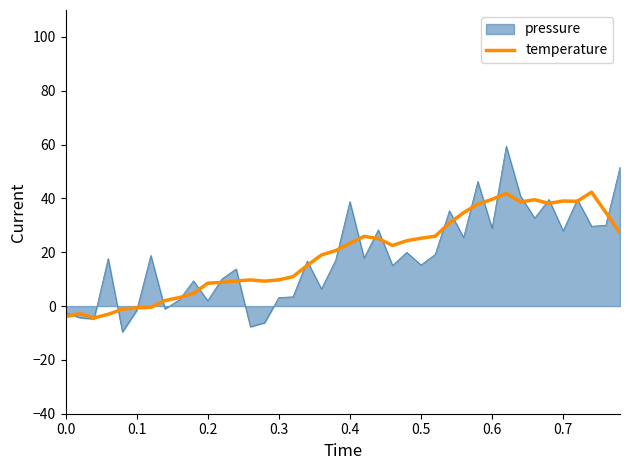

What is the maximum value shown in the chart?

59.4